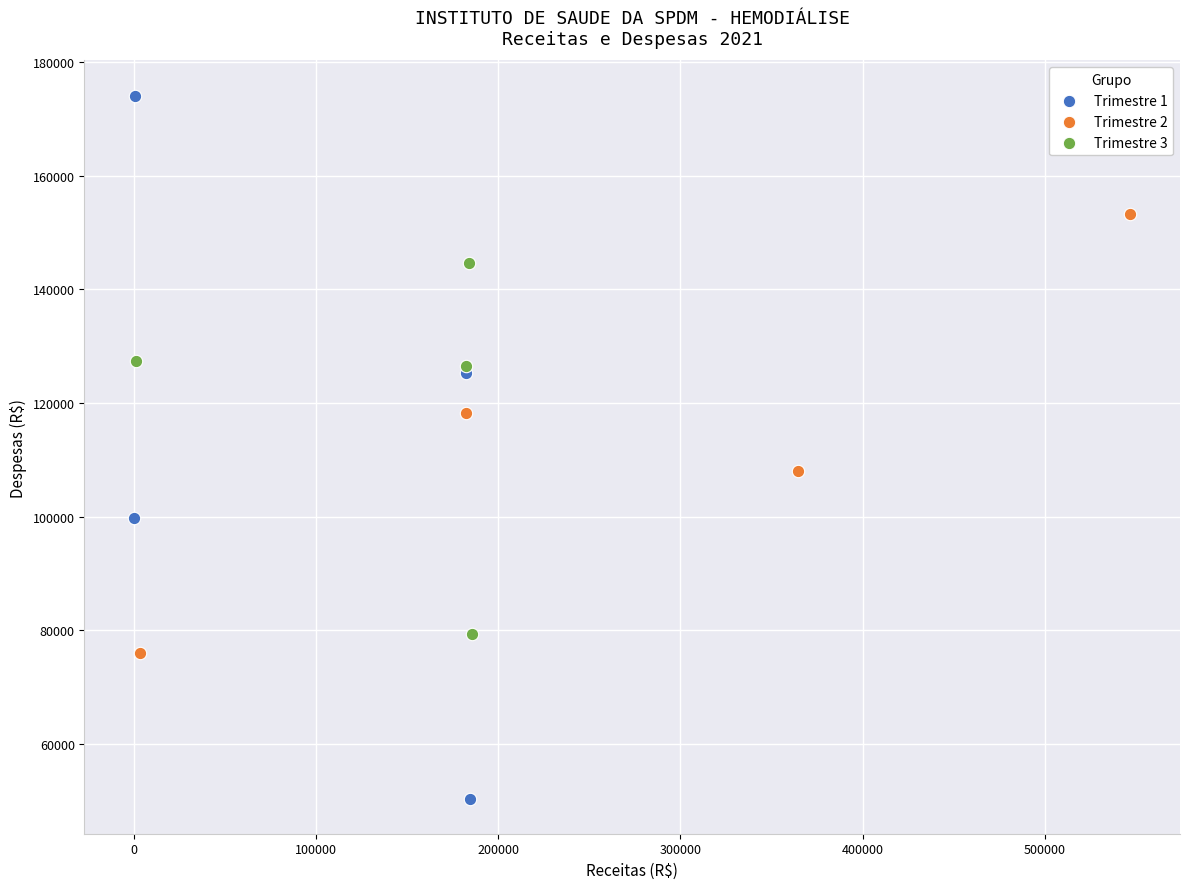

Which series reaches the minimum Y coordinate?

Trimestre 1